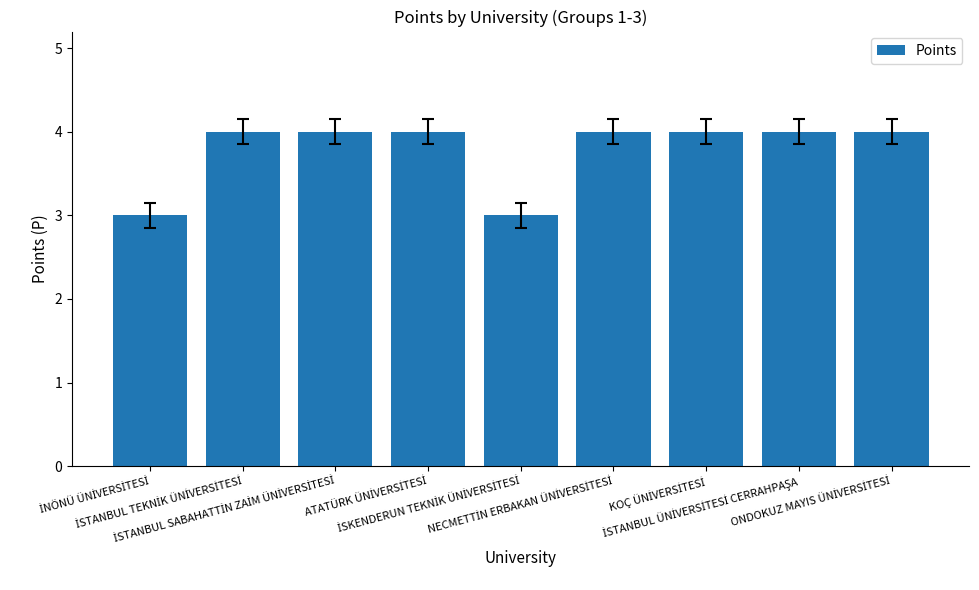

What is the greatest value displayed?

4